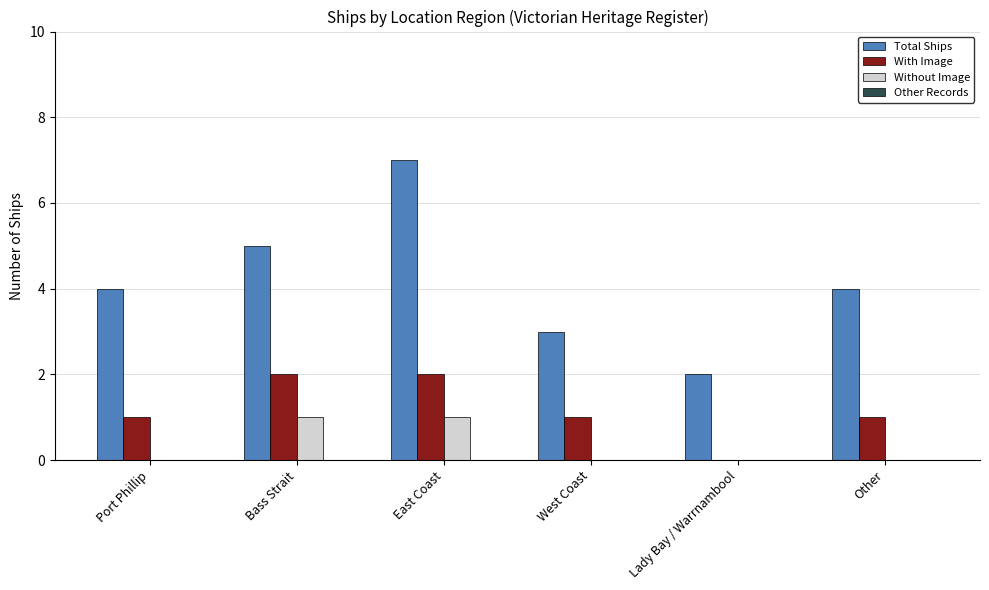

At which category is the sum across all series the highest?

East Coast